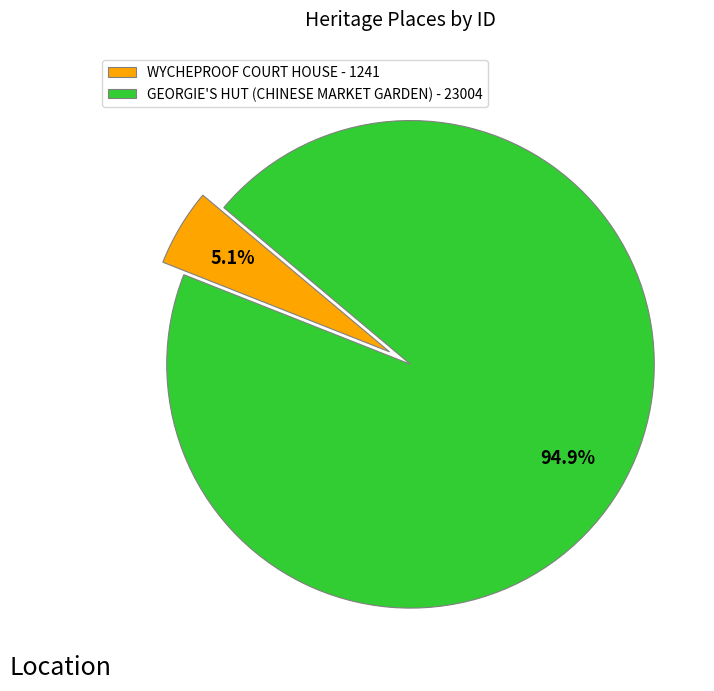

What is the smallest slice in the pie chart?

WYCHEPROOF COURT HOUSE